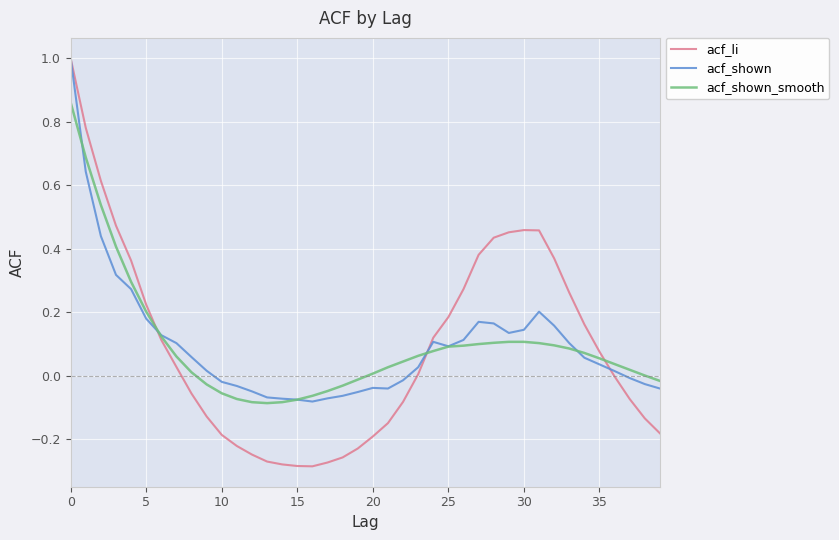

What is the greatest value displayed?

1.0